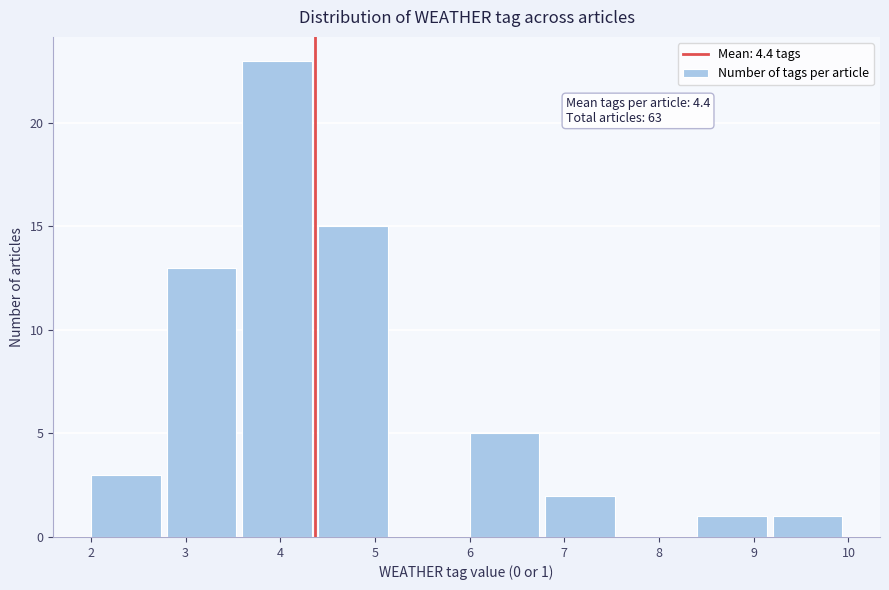

Over which range of the x-axis is the bar tallest?

3.6 to 4.4